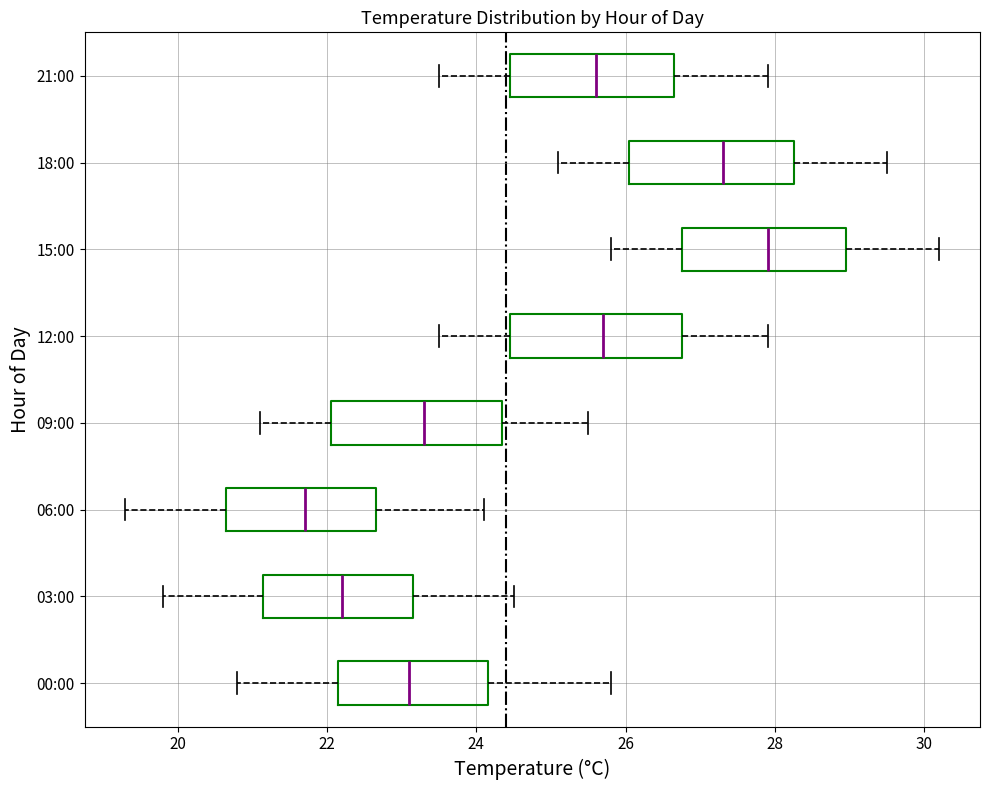

Which box's median line is the furthest to the left?

06:00